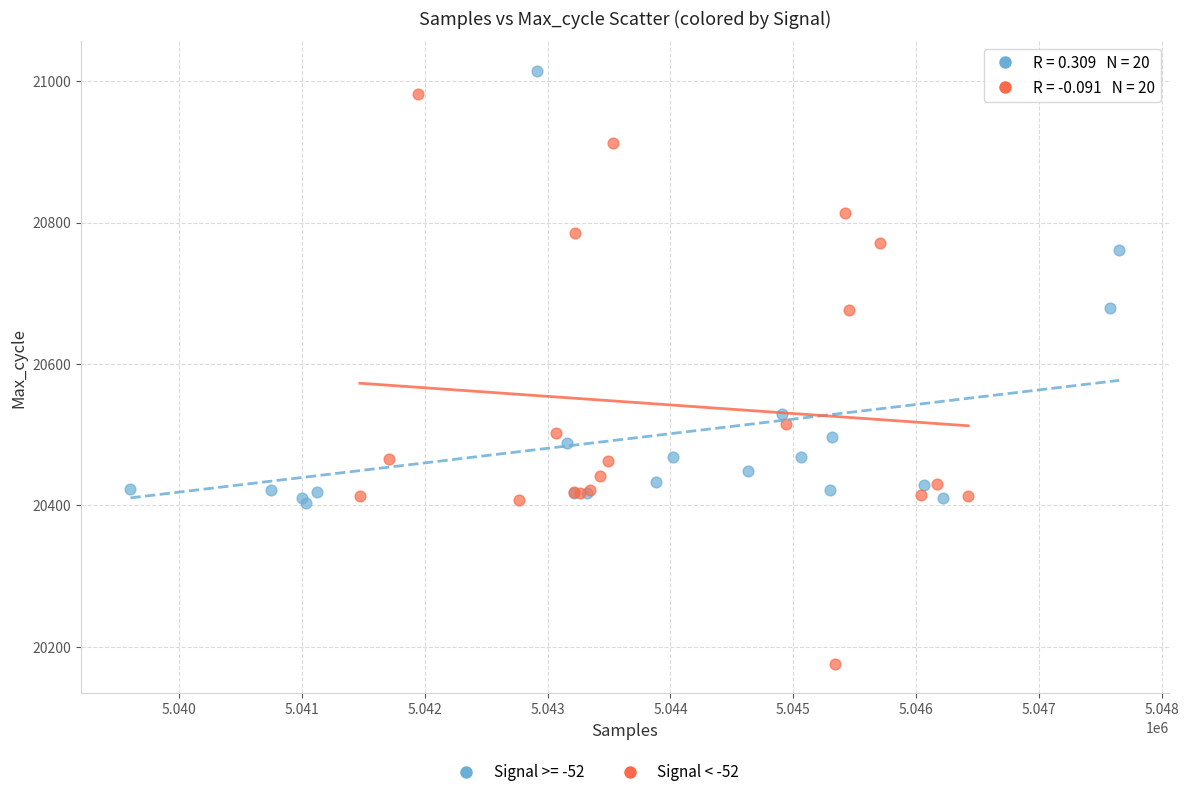

Which series has the widest spread of Y values?

Signal < -52